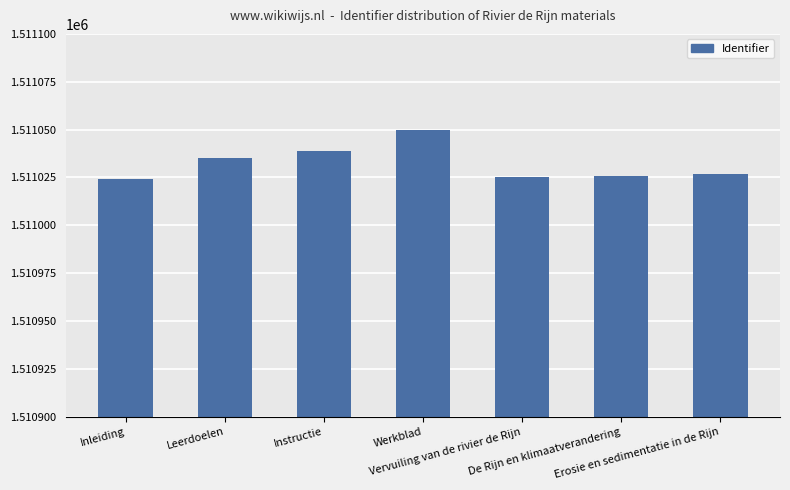

The value at Leerdoelen is 1511035. True or false?

True